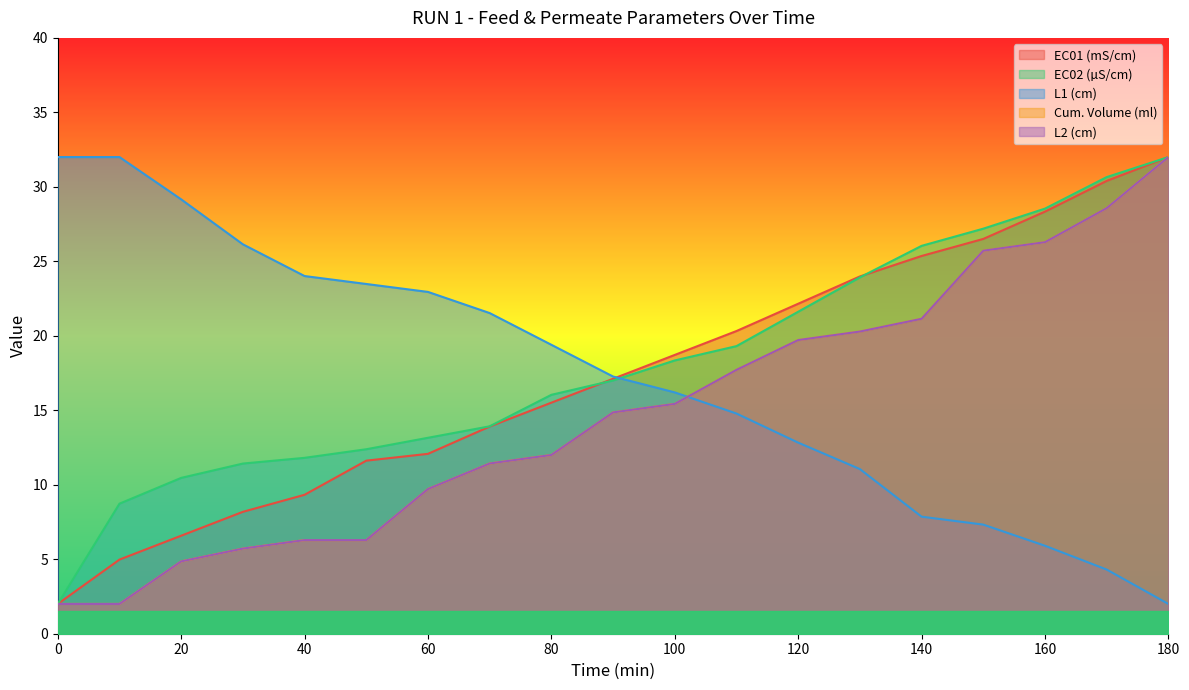

What is the lowest value of the L2 (cm) series?

2.0